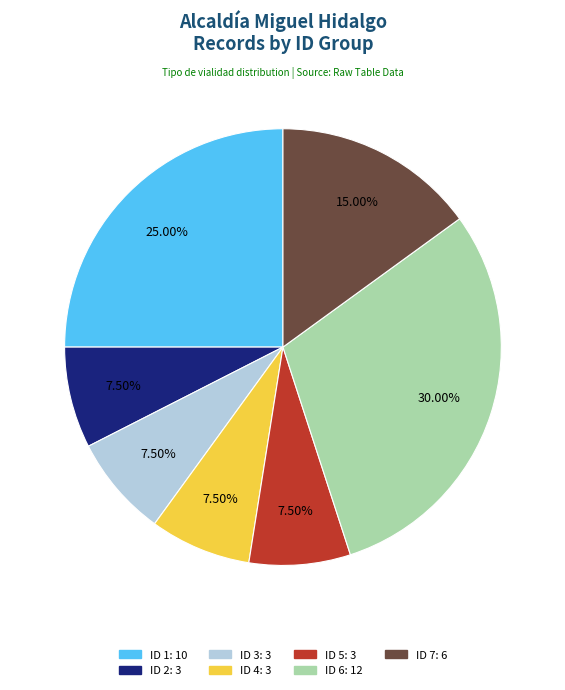

Is there any slice that represents more than half of the pie?

No